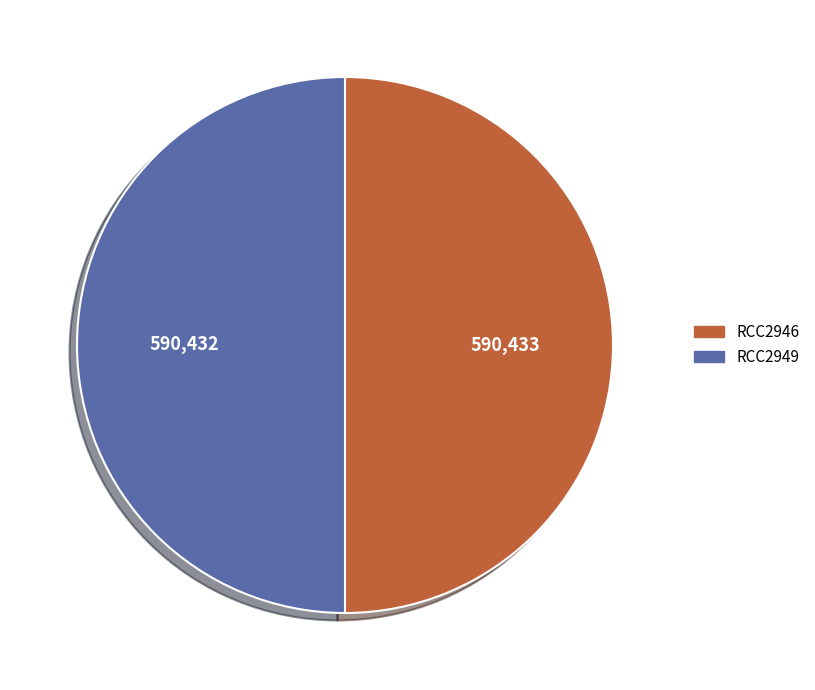

The RCC2946 slice represents 50% of the pie. True or false?

True